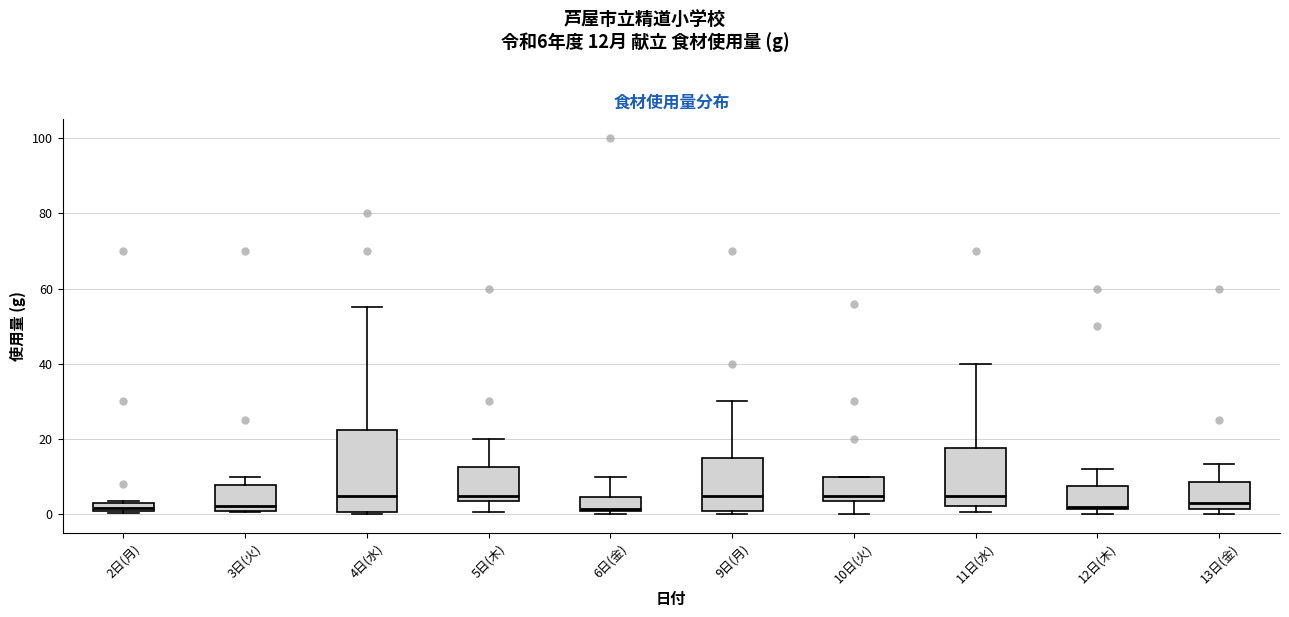

Which box is the tallest, from its lower edge to its upper edge?

4日(水)